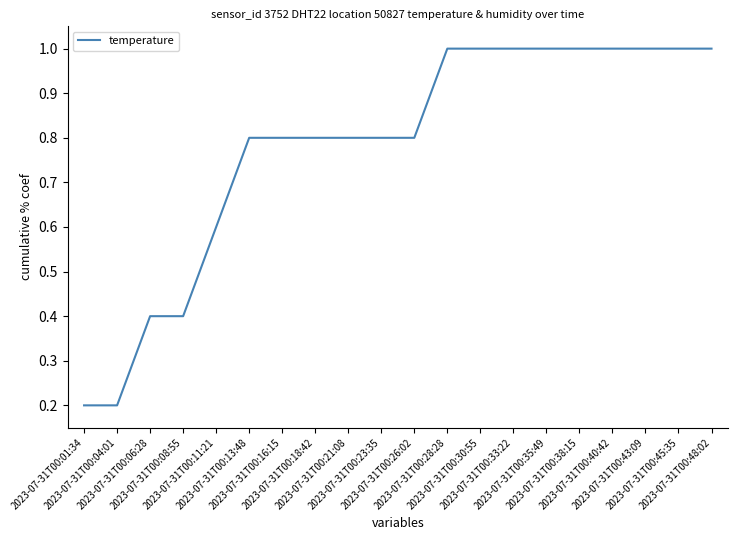

What is the average value?

0.8